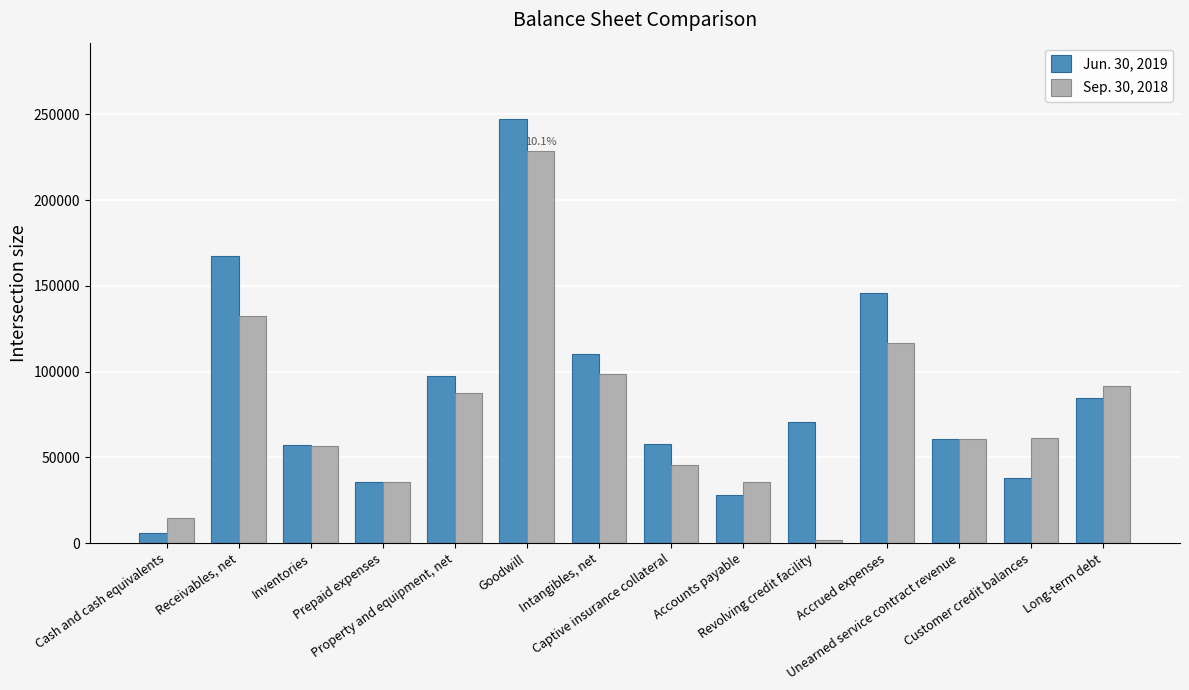

List the labels in order of Jun. 30, 2019 value, smallest first.

Cash and cash equivalents, Accounts payable, Prepaid expenses, Customer credit balances, Inventories, Captive insurance collateral, Unearned service contract revenue, Revolving credit facility, Long-term debt, Property and equipment, net, Intangibles, net, Accrued expenses, Receivables, net, Goodwill